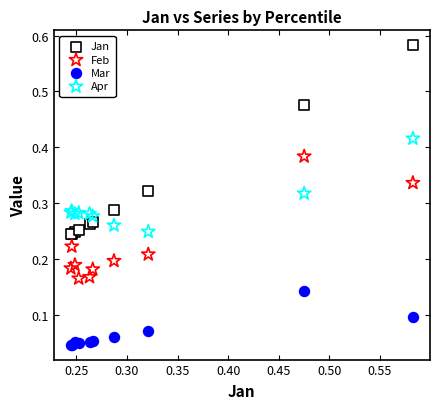

Which series has the widest spread of Y values?

Jan